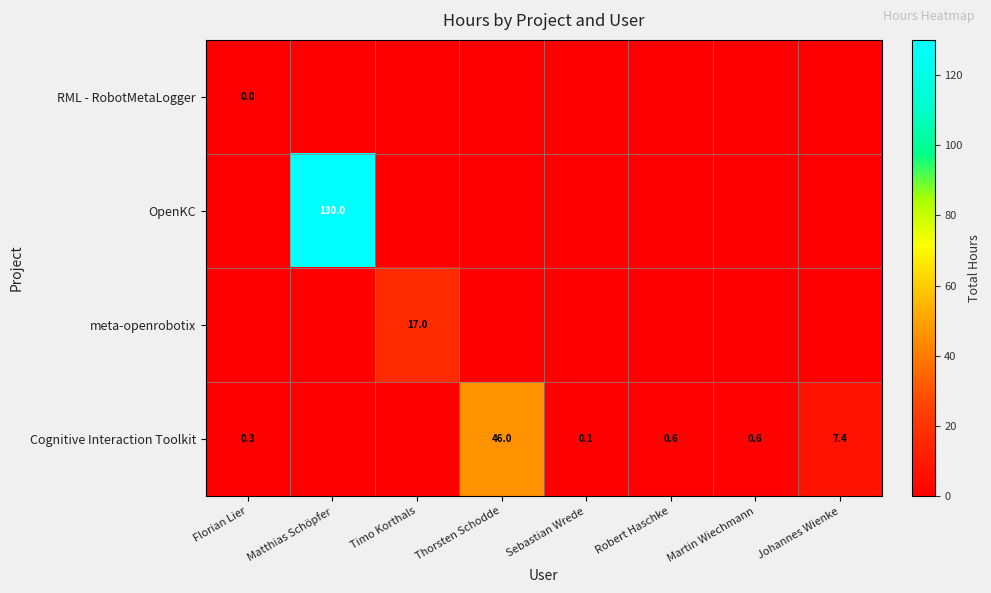

The value of Cognitive Interaction Toolkit at Martin Wiechmann is 0.3. True or false?

False